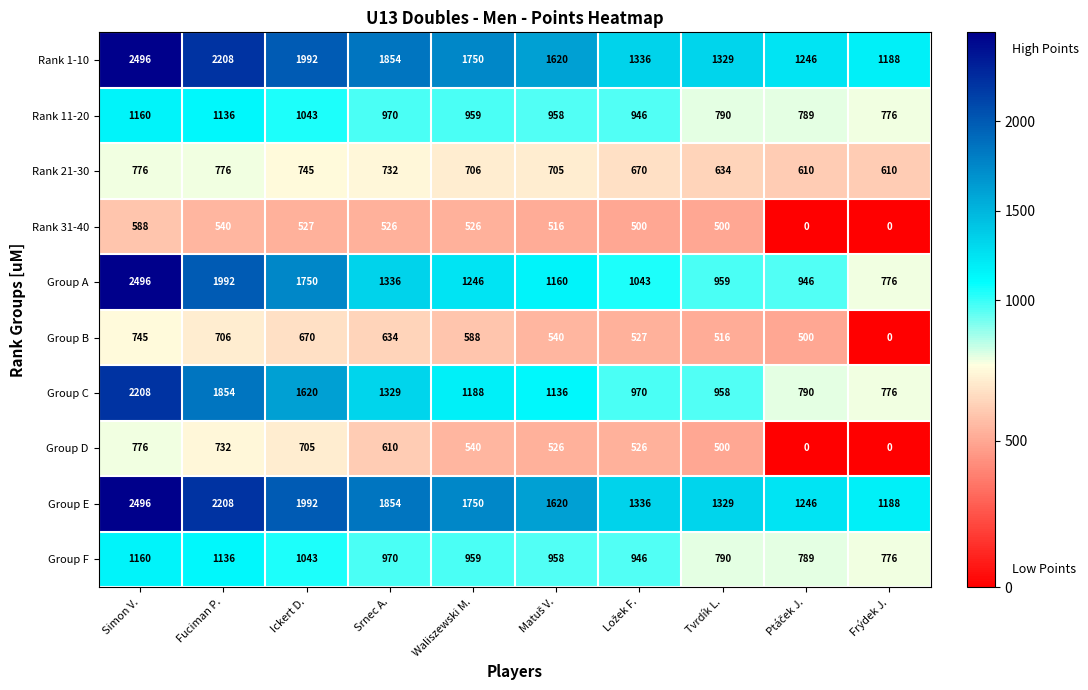

True or false: Rank 21-30 has a value of 732 at Srnec A..

True